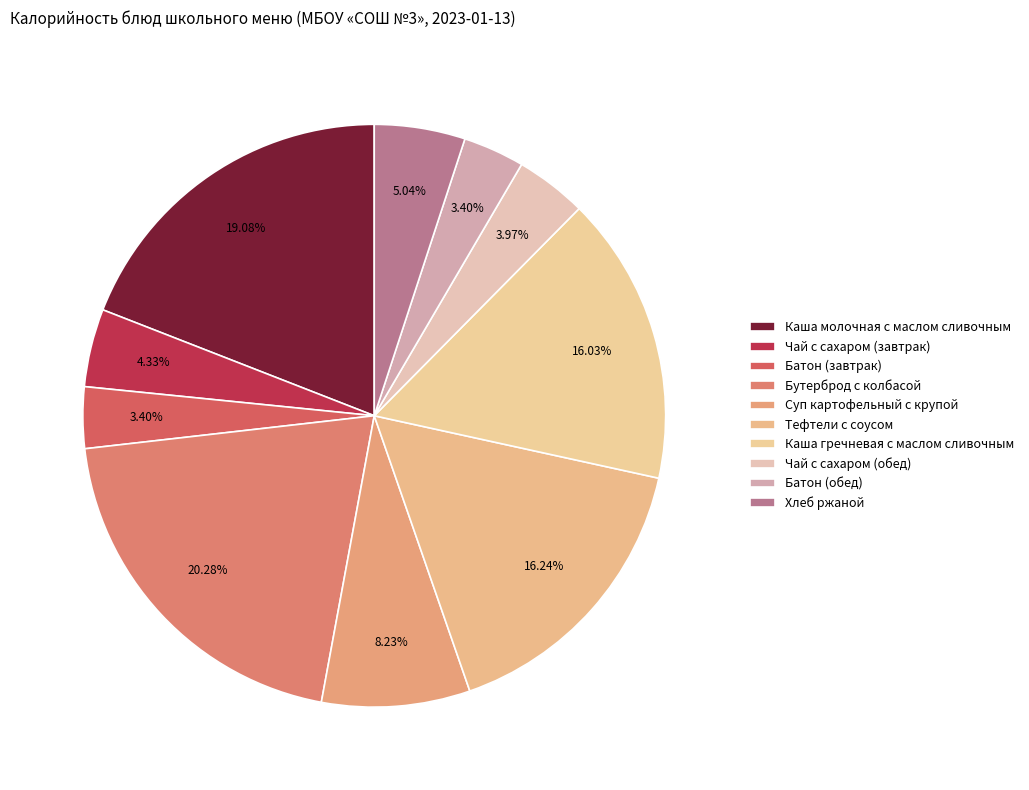

To the nearest percent, what percentage of the pie is Батон (завтрак)?

3%